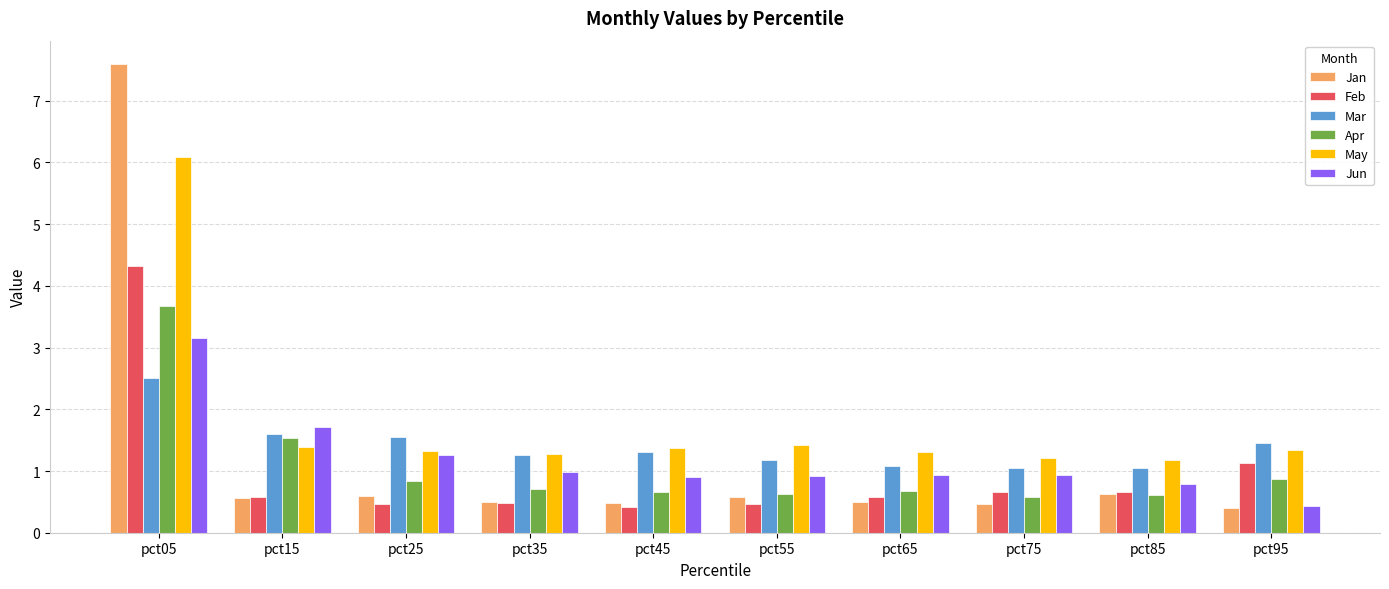

True or false: Mar has a value of 2.5 at pct05.

True